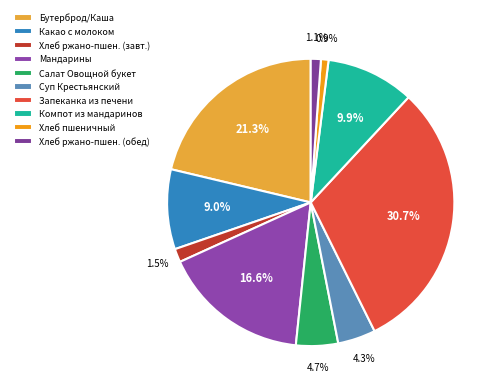

How many segments does this pie chart have?

10